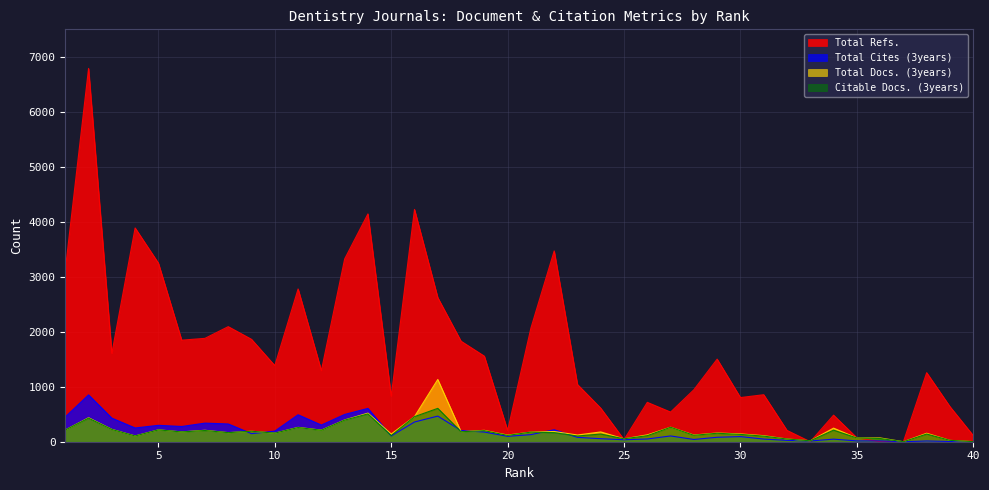

What is the difference between the maximum and minimum values in the Citable Docs. (3years) series?

607